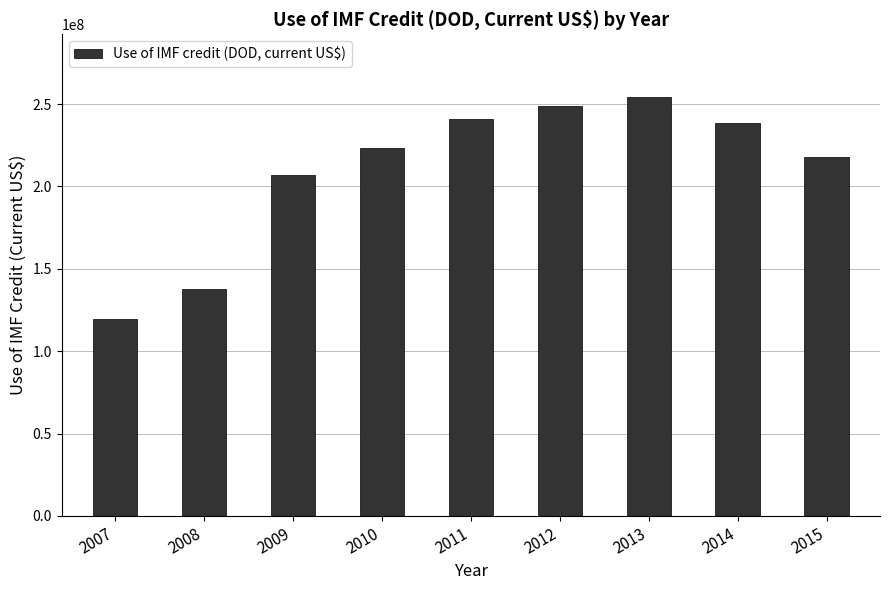

Reading right to left, extract all data points from this chart.

217600000	238349000	254214000	248682000	240747000	223366000	206685000	138003000	119858000